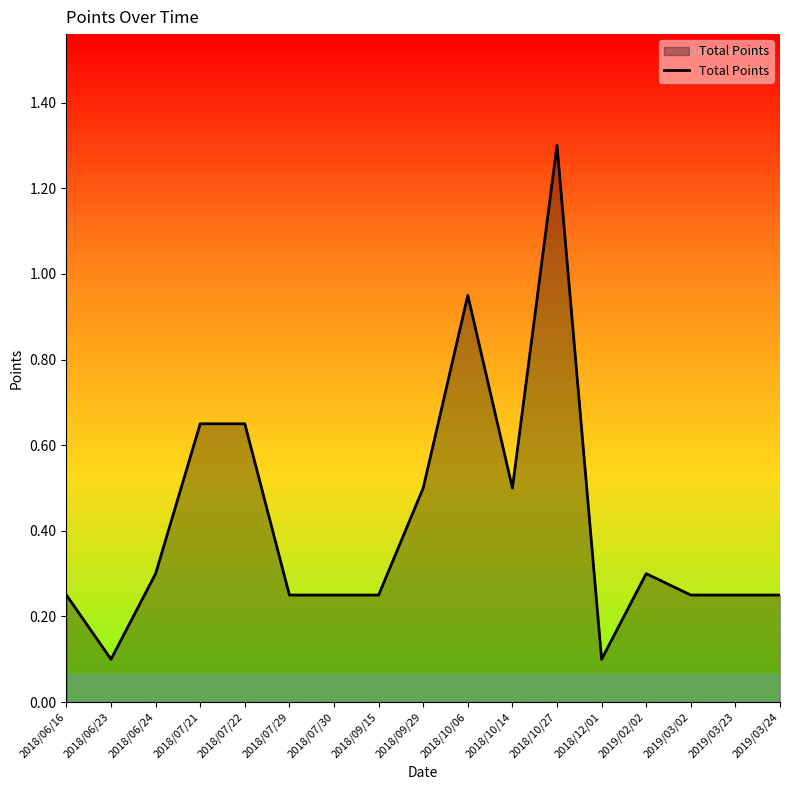

Is it true that the value at 2019/03/24 is 0.1?

False